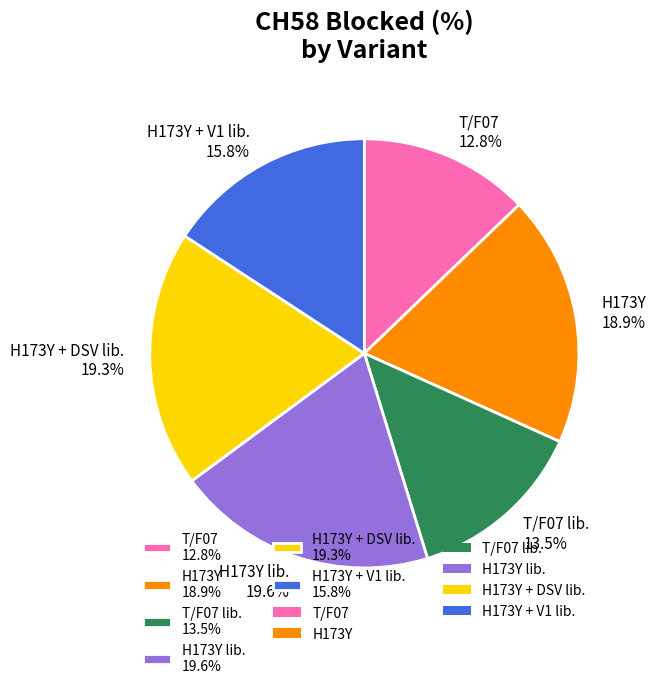

How many slices are in this pie chart?

6